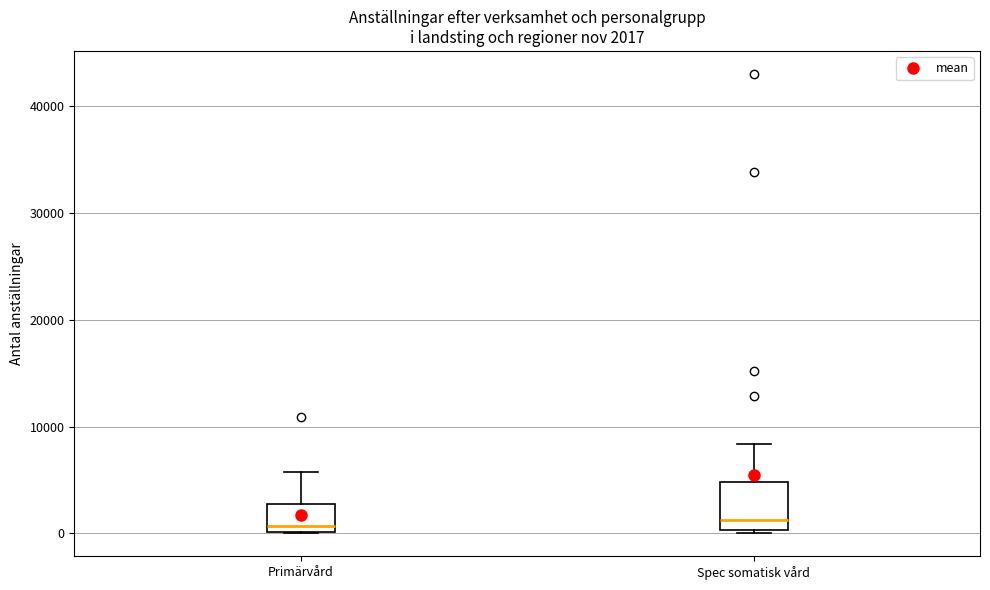

Comparing the boxes themselves (not the whiskers), which one is the tallest?

Spec somatisk vård